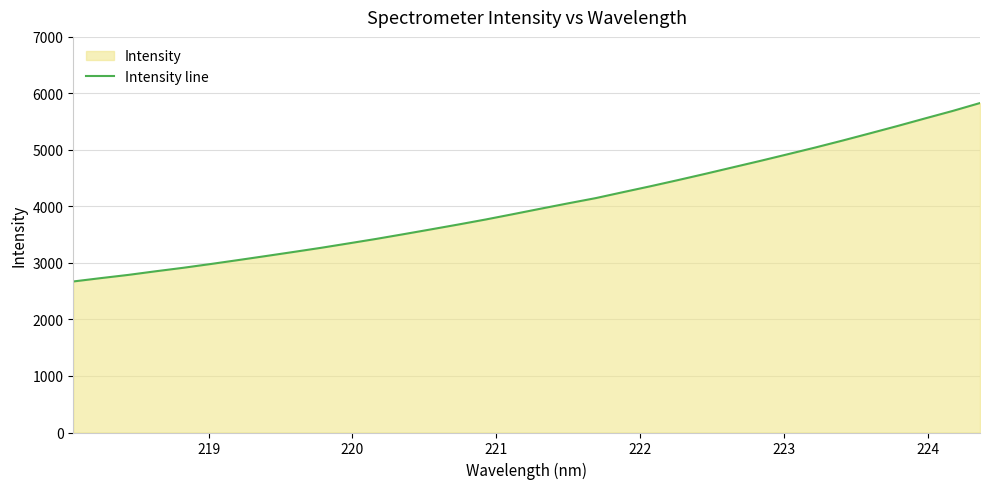

What is the minimum value shown in the chart?

2672.4